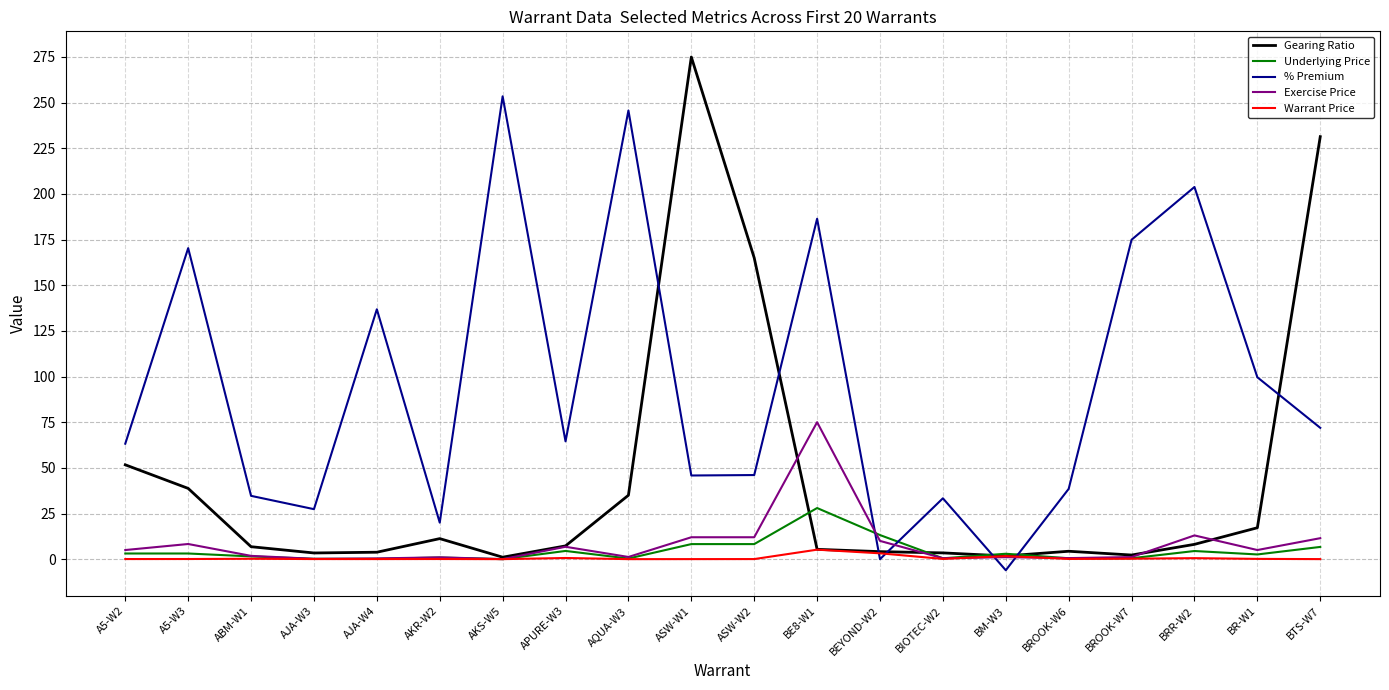

True or false: Gearing Ratio has more than 0 interior local peaks.

True